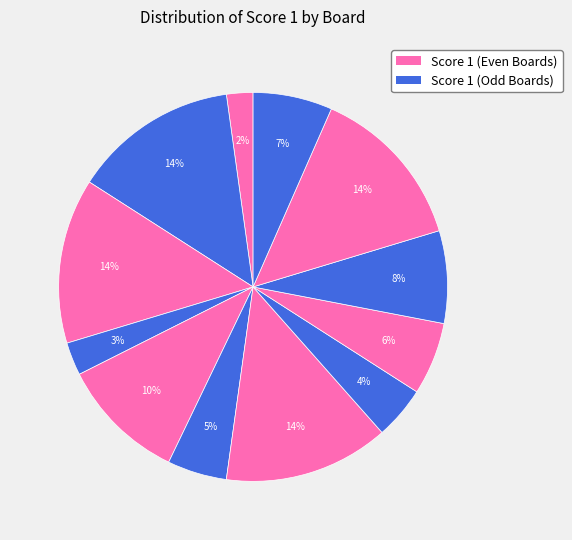

How many segments does this pie chart have?

12